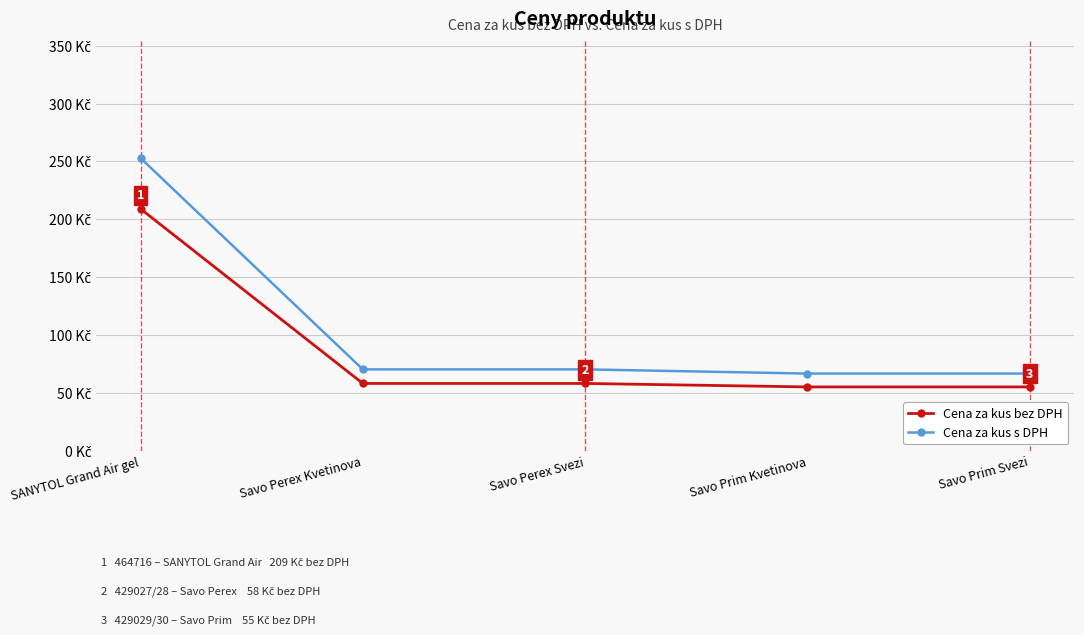

Reading left to right, list all the values displayed in this chart.

Cena za kus bez DPH: SANYTOL Grand Air gel=209.0	Savo Perex Kvetinova=58.0	Savo Perex Svezi=58.0	Savo Prim Kvetinova=55.0	Savo Prim Svezi=55.0
Cena za kus s DPH: SANYTOL Grand Air gel=252.9	Savo Perex Kvetinova=70.2	Savo Perex Svezi=70.2	Savo Prim Kvetinova=66.5	Savo Prim Svezi=66.5